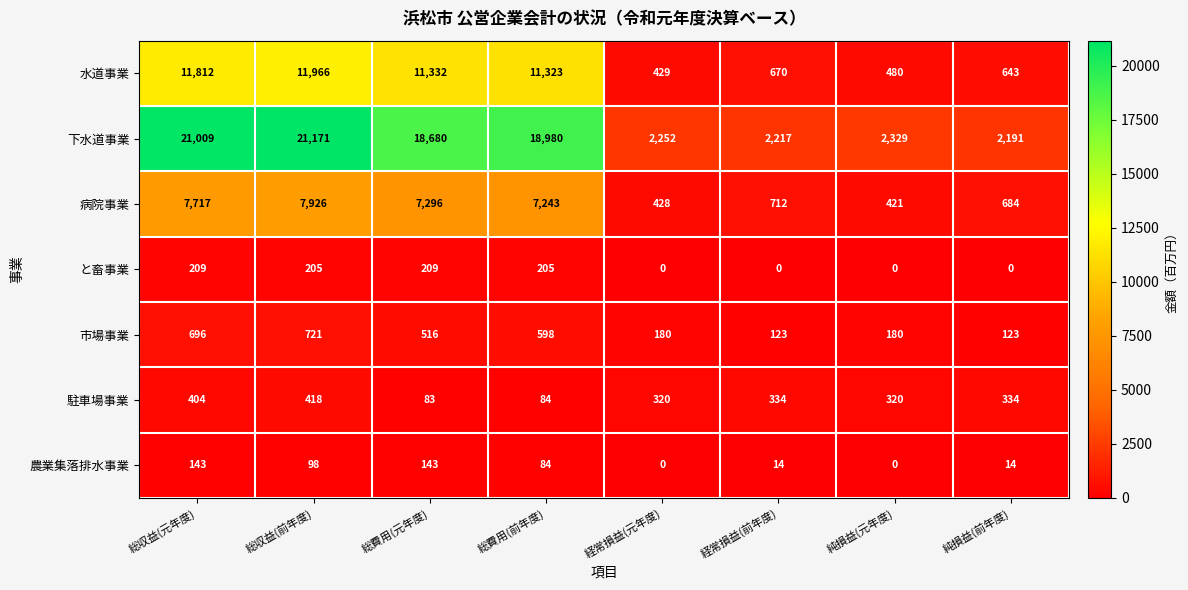

At which category is the sum across all series the highest?

総収益(前年度)